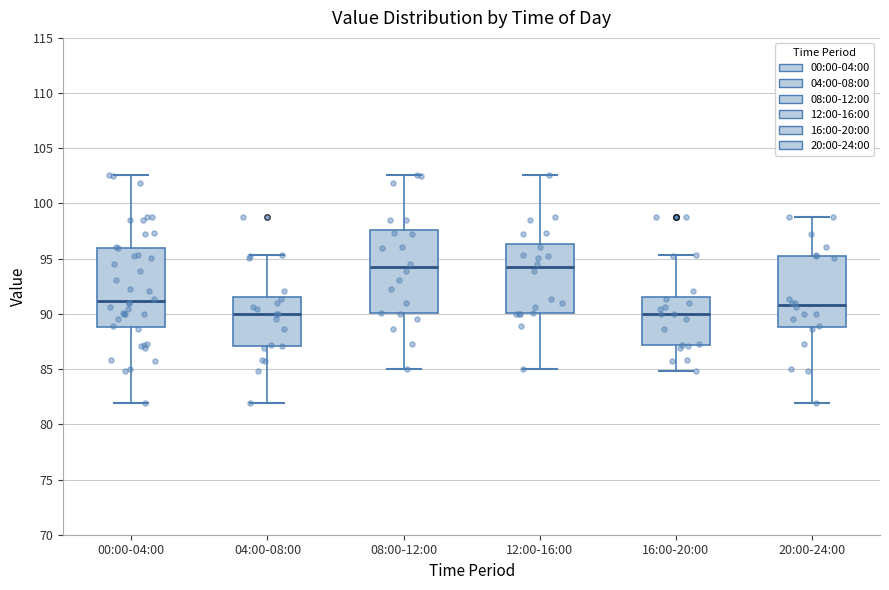

Reading left to right, transcribe this box plot: for each box, give where its median line is, the range the box spans, and where its two whiskers end, as read against the y-axis. The values are not printed on the chart, so give them approximately, as read against the axis.

00:00-04:00: median 91.0, box 89.0 to 96.0, whiskers 82.0 to 102.5
04:00-08:00: median 90.0, box 87.0 to 91.5, whiskers 82.0 to 95.5
08:00-12:00: median 94.0, box 90.0 to 97.5, whiskers 85.0 to 102.5
12:00-16:00: median 94.0, box 90.0 to 96.5, whiskers 85.0 to 102.5
16:00-20:00: median 90.0, box 87.0 to 91.5, whiskers 85.0 to 95.5
20:00-24:00: median 91.0, box 89.0 to 95.5, whiskers 82.0 to 99.0